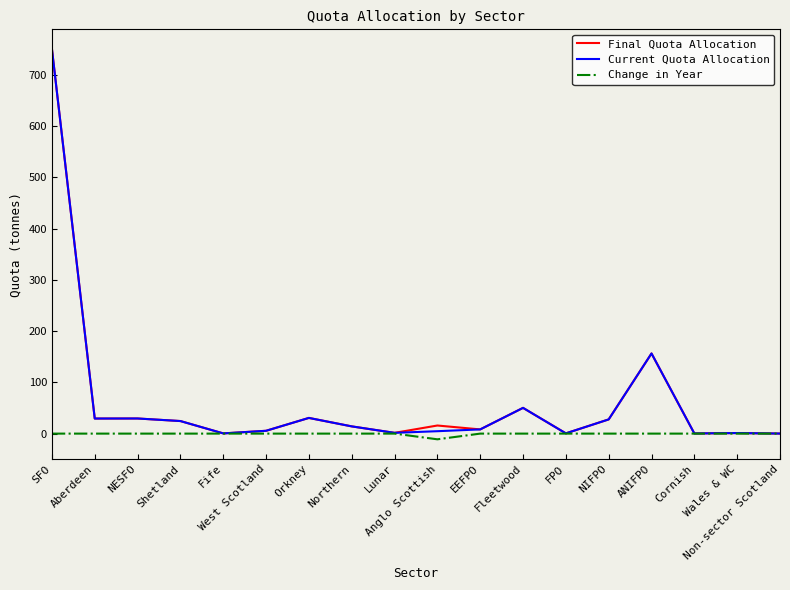

True or false: Final Quota Allocation has a value of 156.3 at ANIFPO.

True